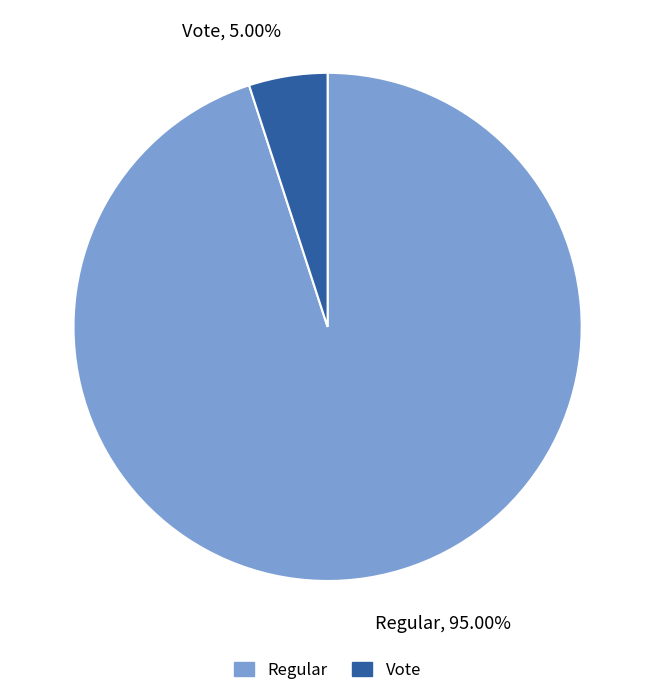

Between Vote, 5.00% and Regular, 95.00%, which is larger?

Regular, 95.00%